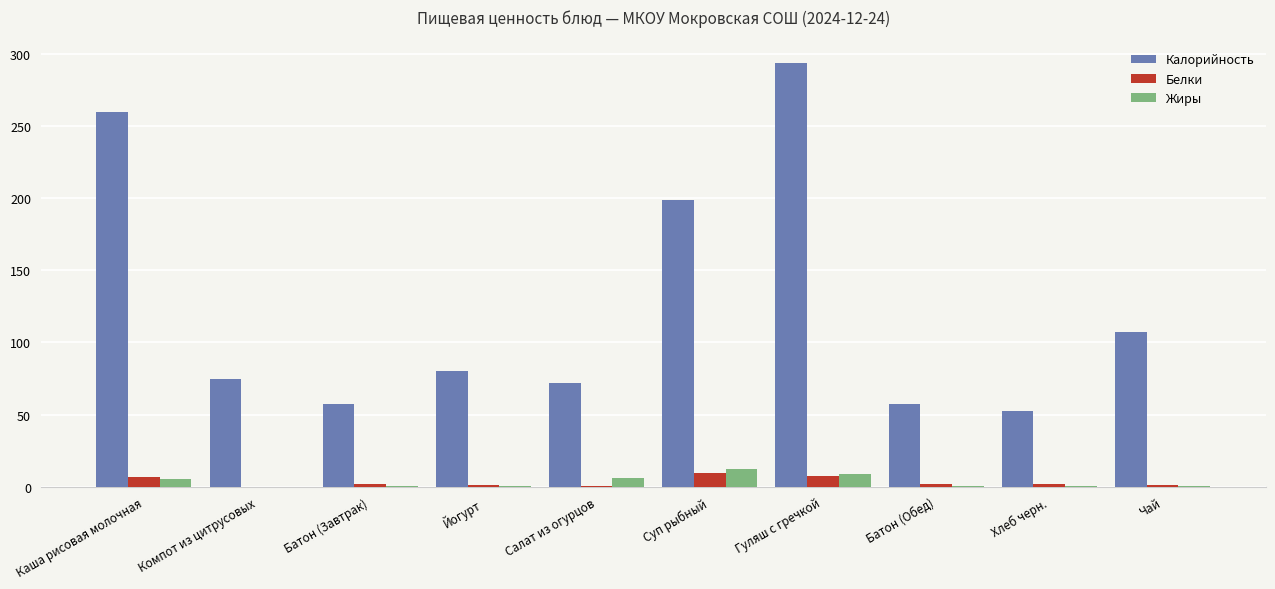

What is the maximum value shown in the chart?

293.5